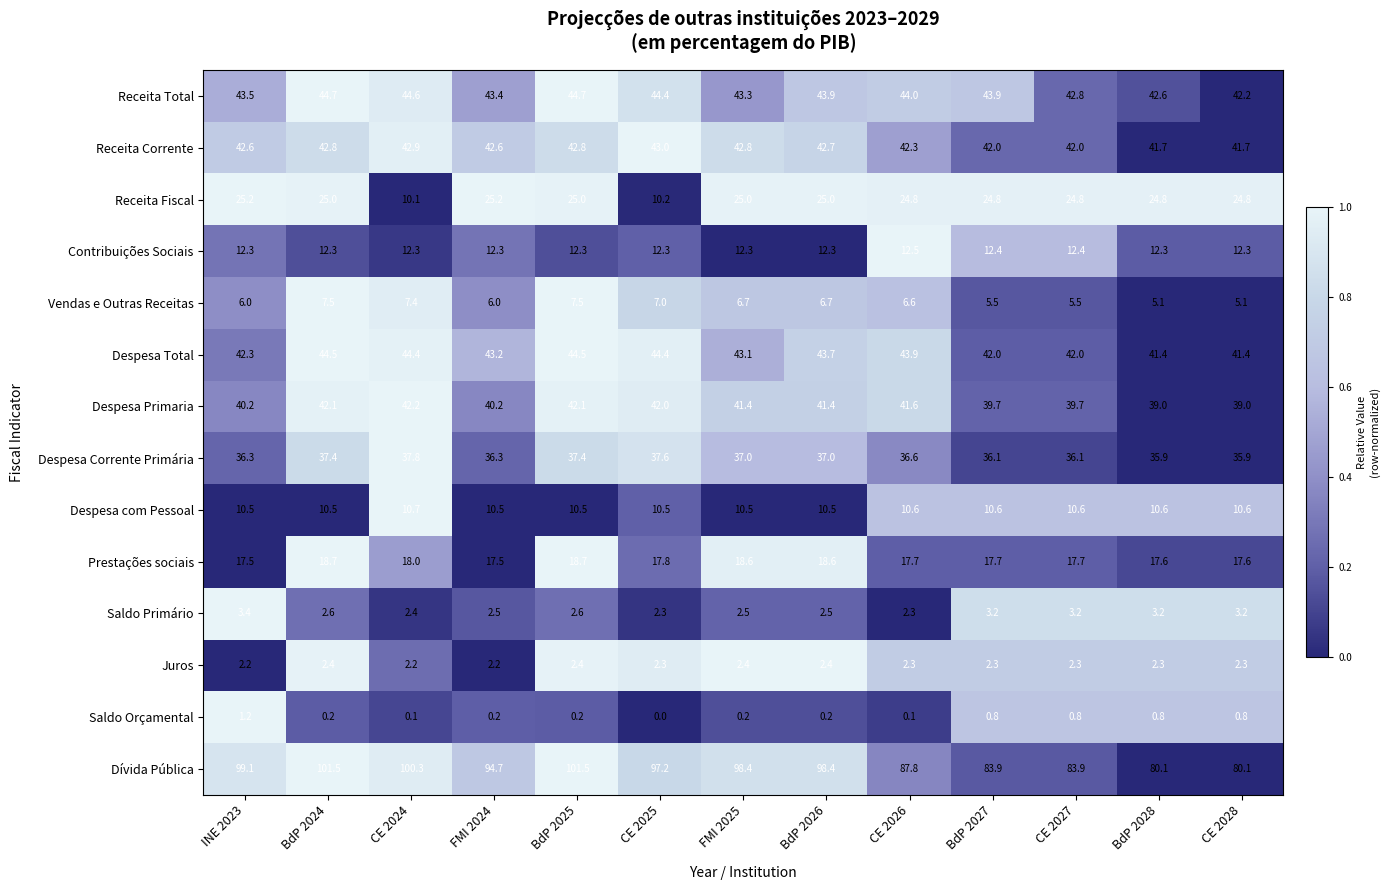

How many data points does each series have?

13